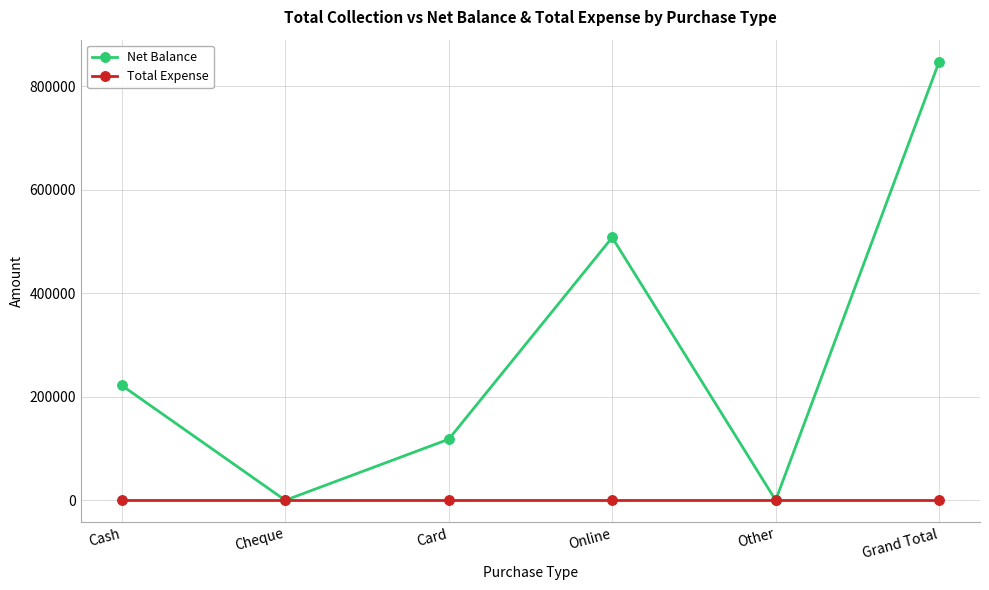

What are all the series names shown in the legend?

Net Balance, Total Expense